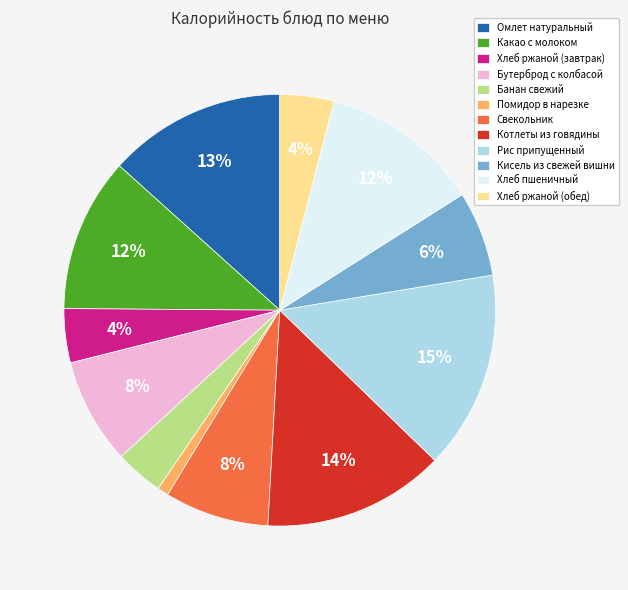

Between Помидор в нарезке and Омлет натуральный, which is larger?

Омлет натуральный